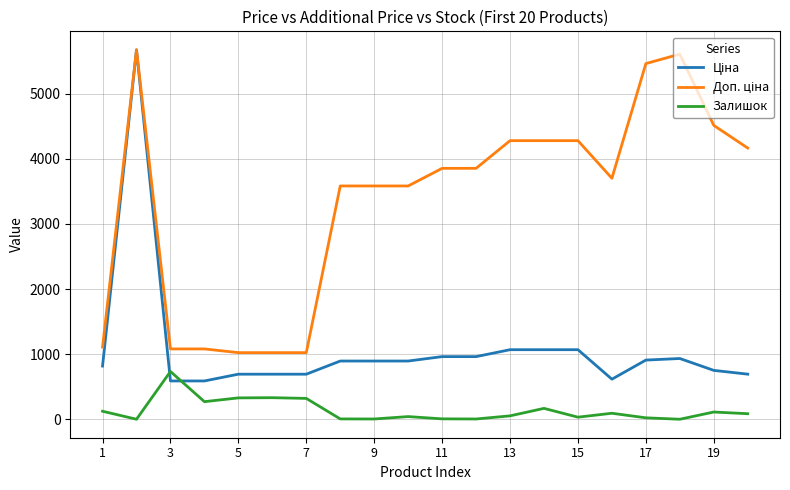

What is the maximum value shown in the chart?

5673.8